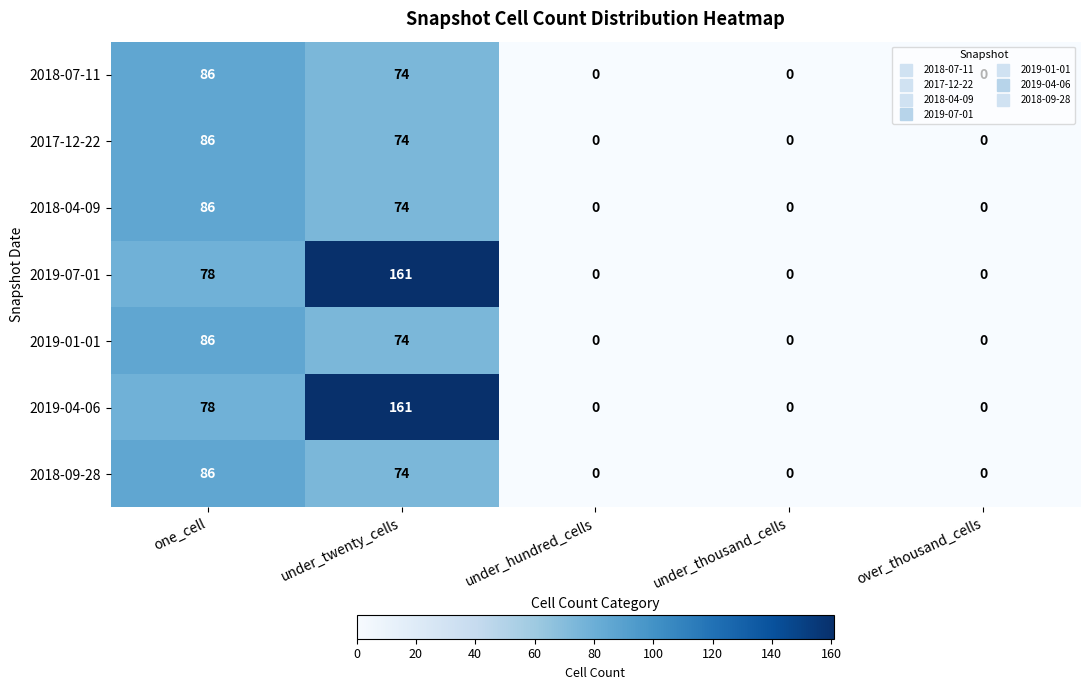

Which label corresponds to the largest value in the chart?

under_twenty_cells